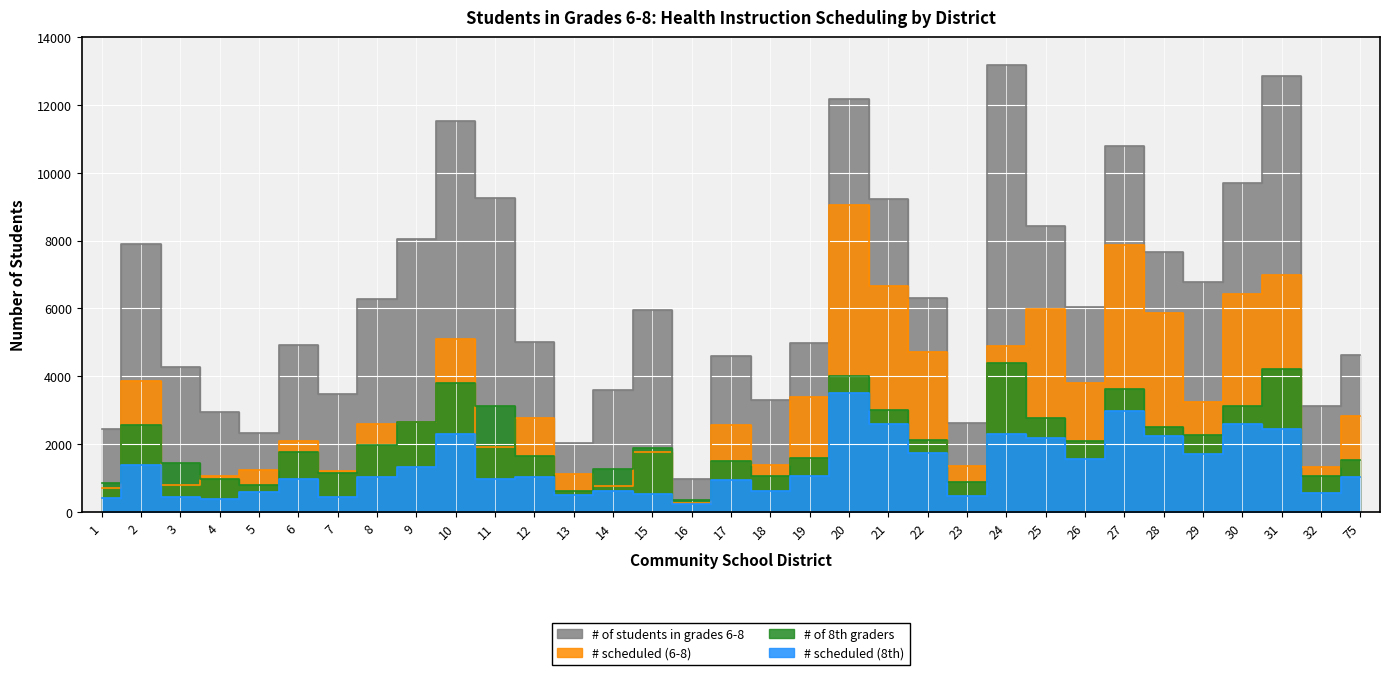

What is the value of the # scheduled (6-8) point at the 26th from the left?

3792